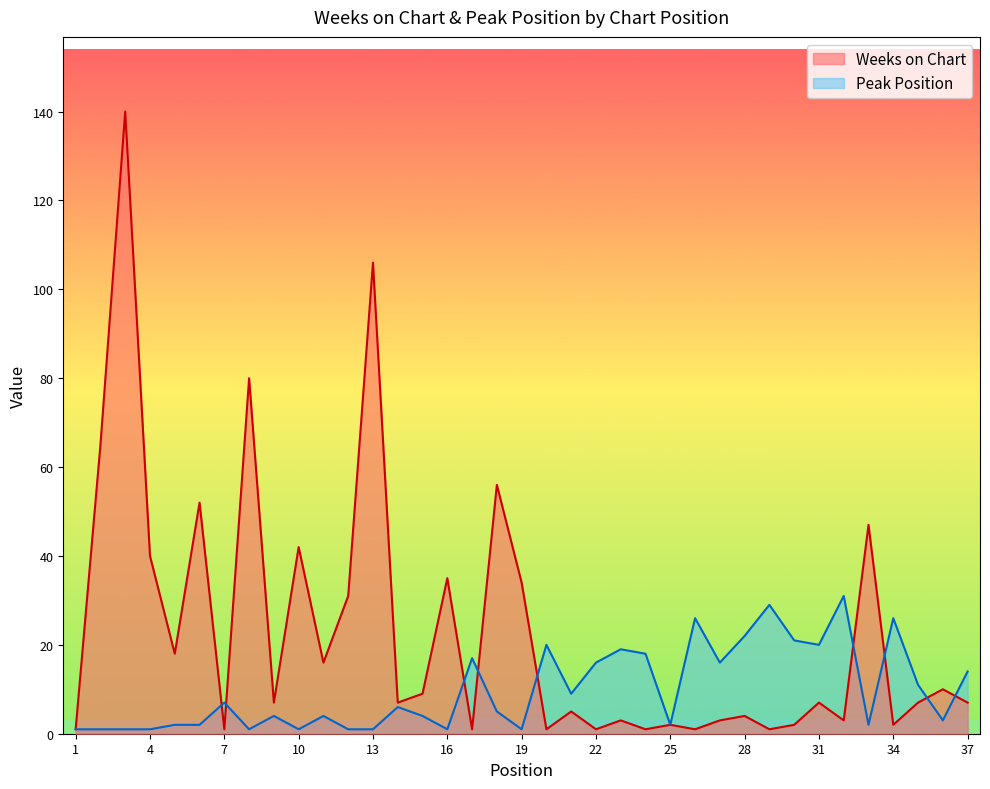

How many values in the Weeks on Chart series are below 7?

16